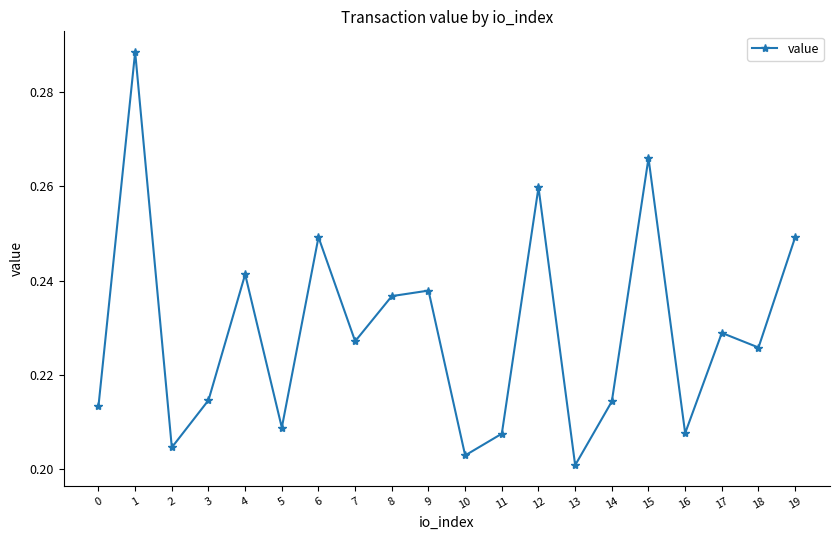

Where is the data nearest to the value 0?

13